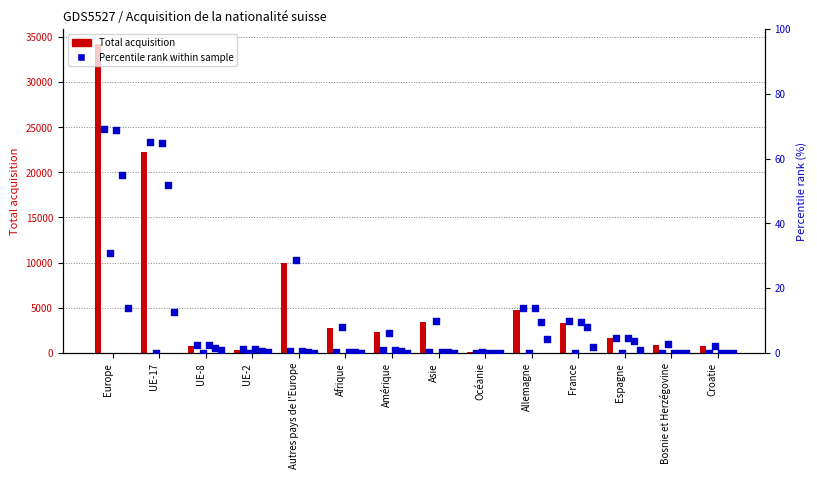

Is the value of Total acquisition at Bosnie et Herzégovine greater than the value of Naturalisations ordinaires at Europe?

Yes